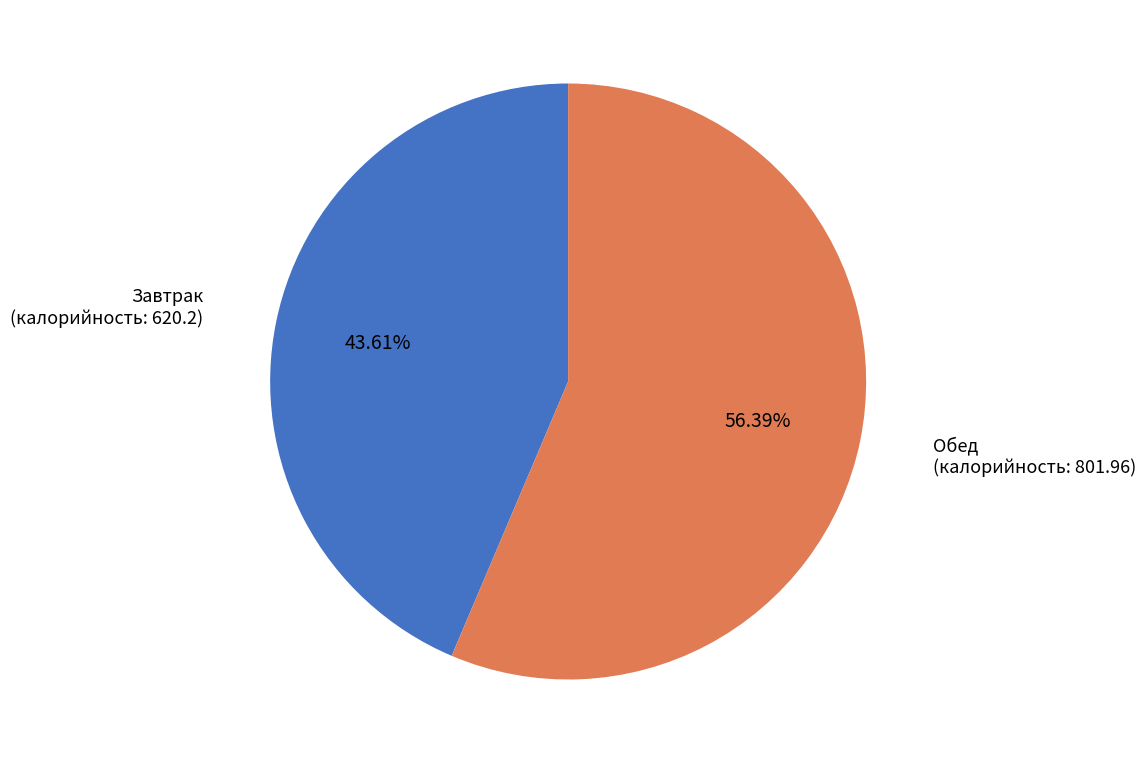

Does any single category account for the majority?

Yes